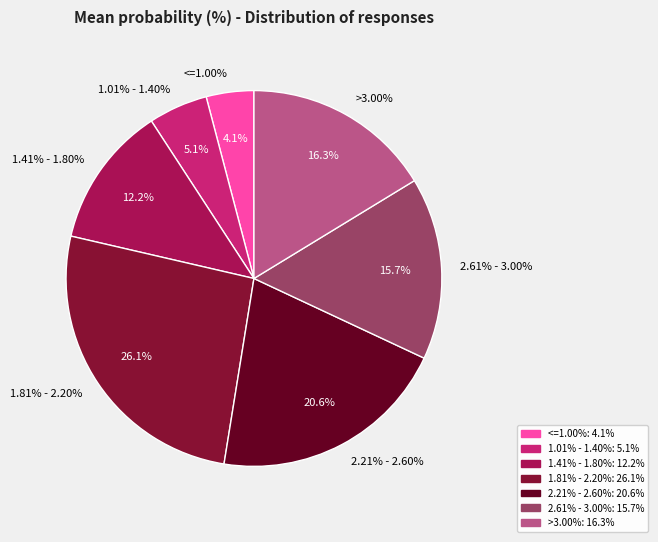

What is the total percentage of >3.00% and 1.81% - 2.20%?

42.4%